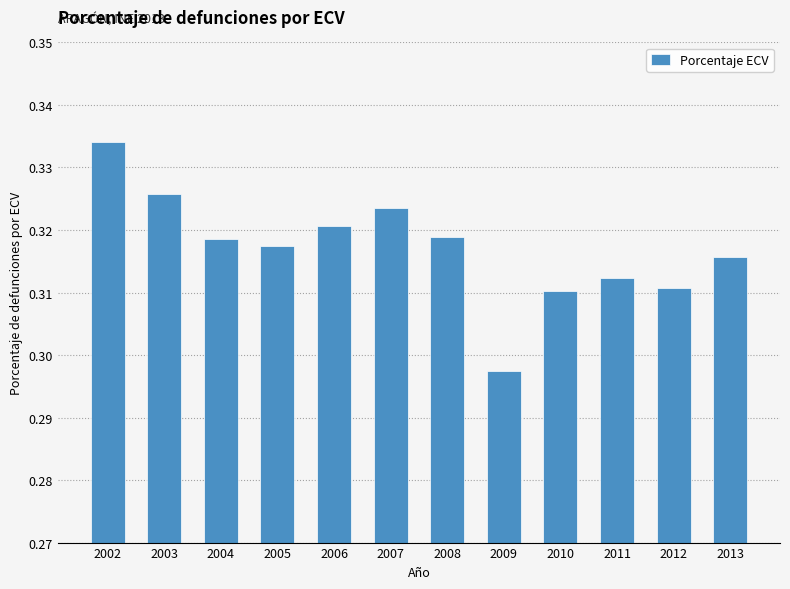

The chart shows a value of 0.2 at 2003. True or false?

False